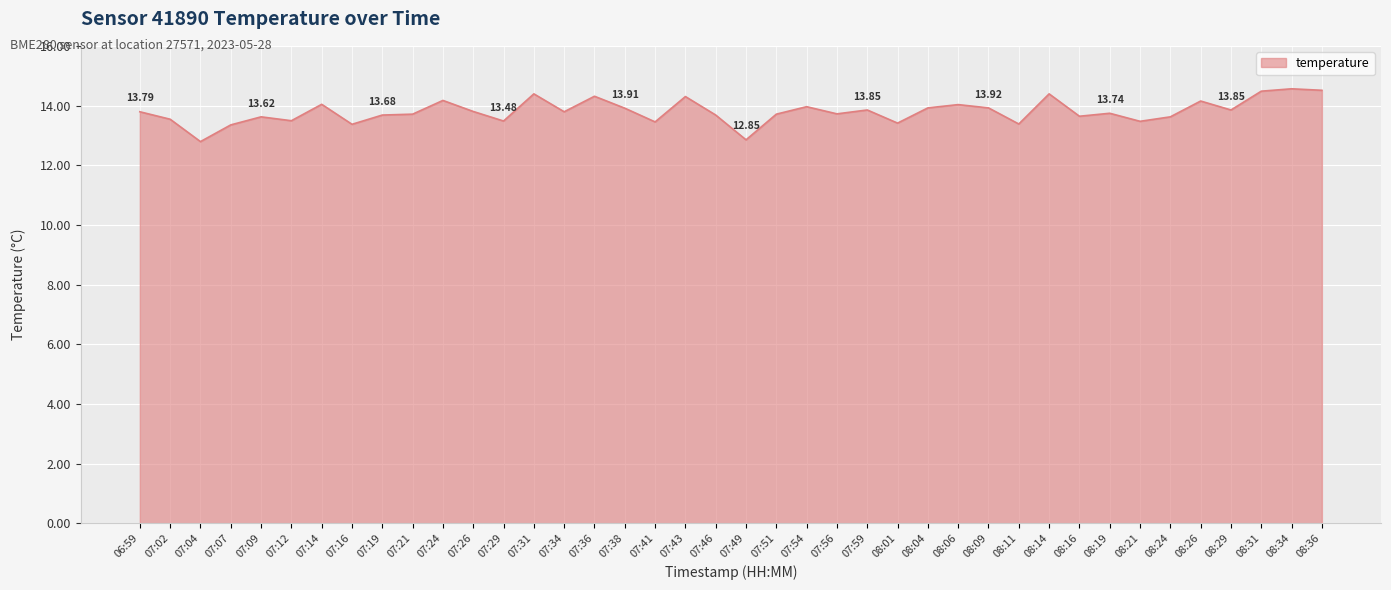

What is the maximum value shown in the chart?

14.6